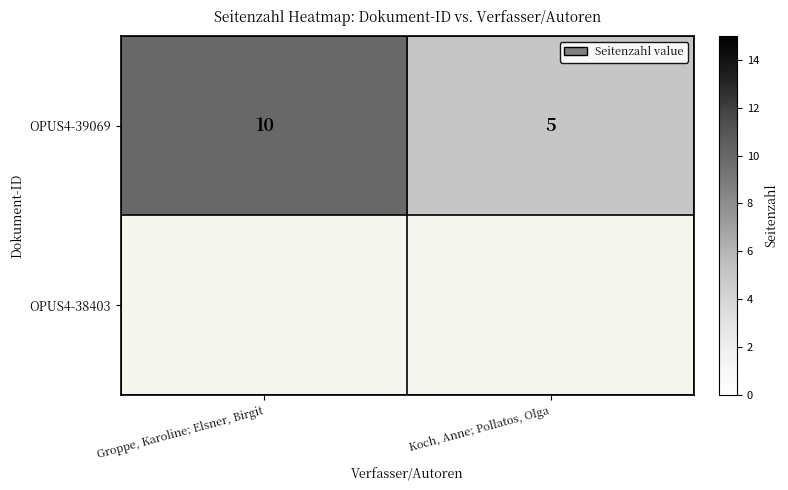

Count the number of data series in this chart.

2